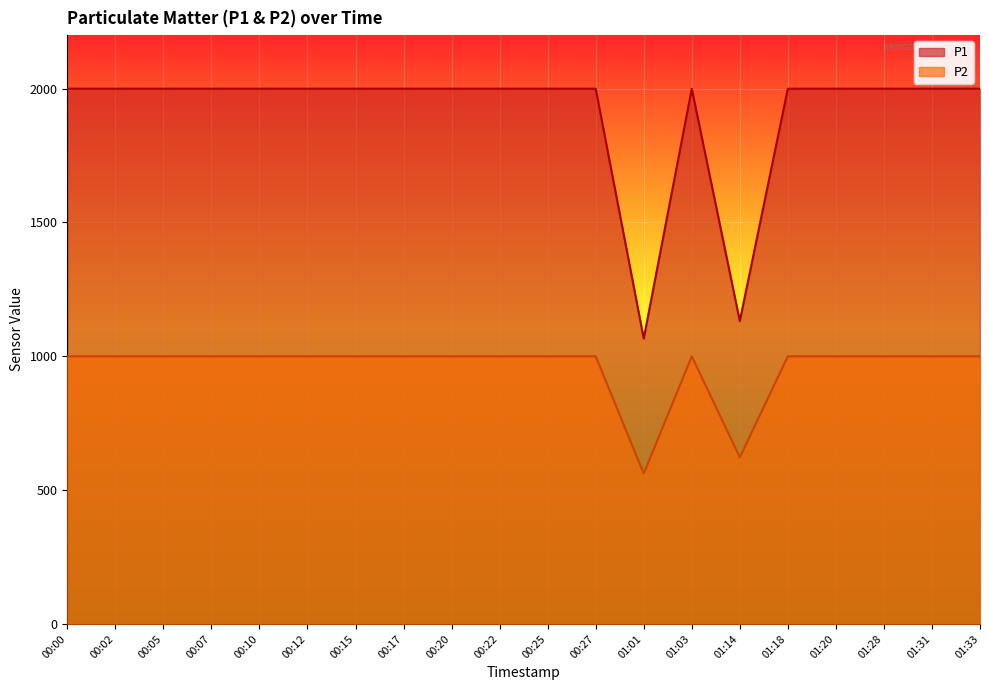

True or false: P2 and P1 cross at least once.

False